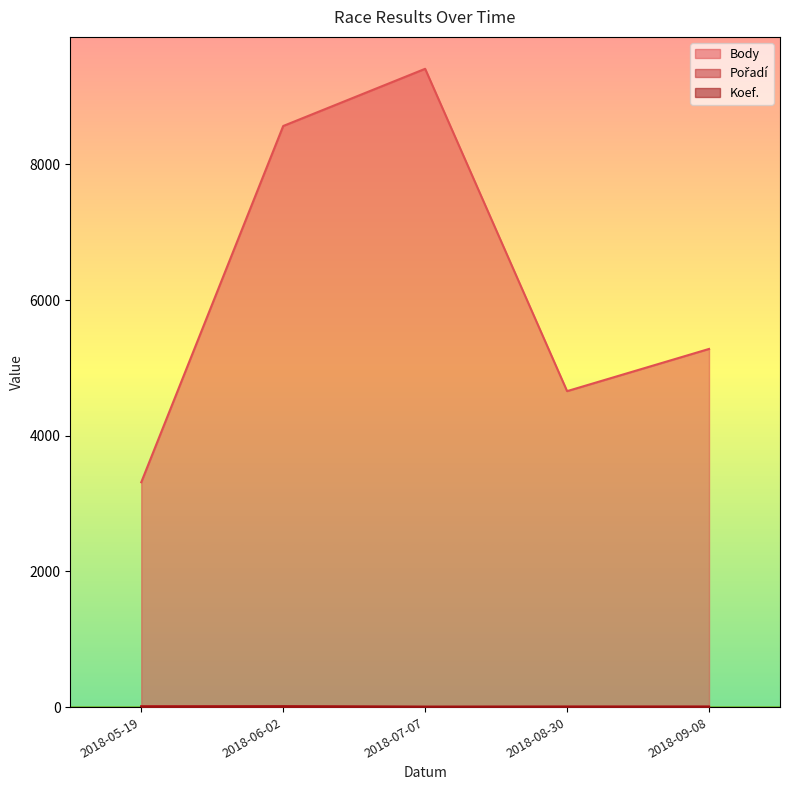

Reading right to left, list all the values displayed in this chart.

Body (line): 2018-09-08=5279	2018-08-30=4657	2018-07-07=9408	2018-06-02=8565	2018-05-19=3314
Pořadí (line): 2018-09-08=6	2018-08-30=6	2018-07-07=2	2018-06-02=10	2018-05-19=14
Koef. (line): 2018-09-08=7	2018-08-30=7	2018-07-07=7	2018-06-02=12	2018-05-19=7